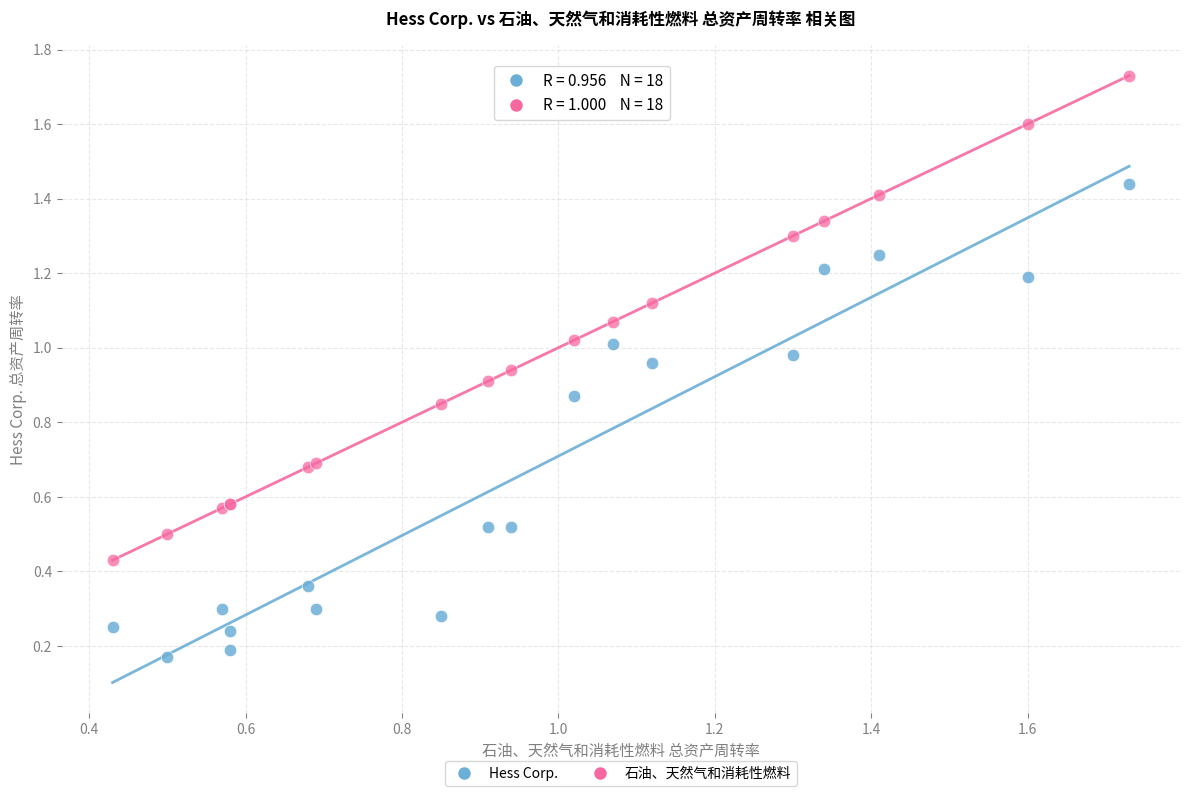

What are all the series names shown in the legend?

Hess Corp., 石油、天然气和消耗性燃料